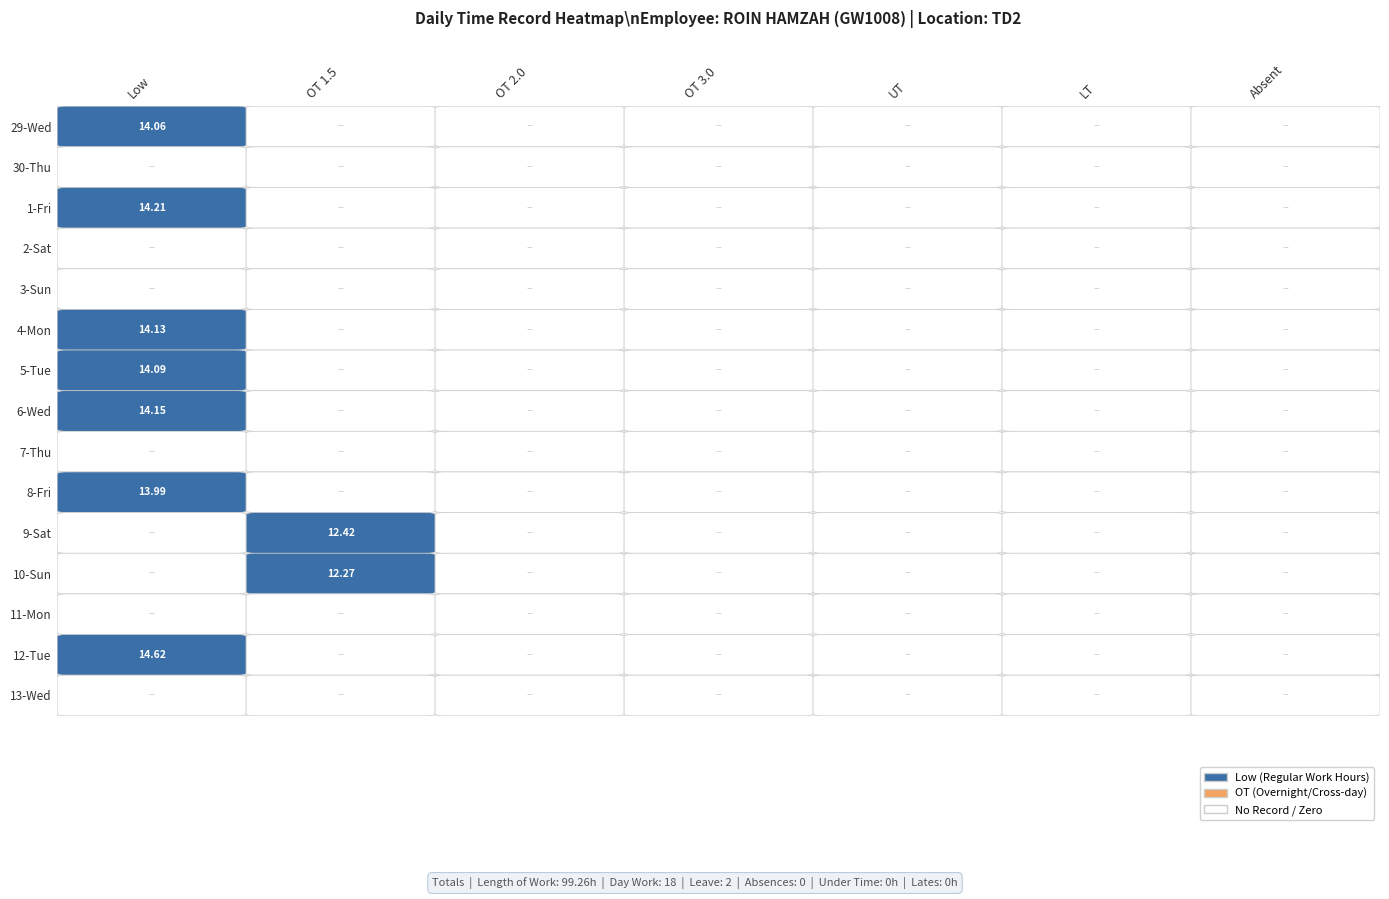

List the labels in order of 9-Sat value, largest first.

1, 0, 2, 3, 4, 5, 6